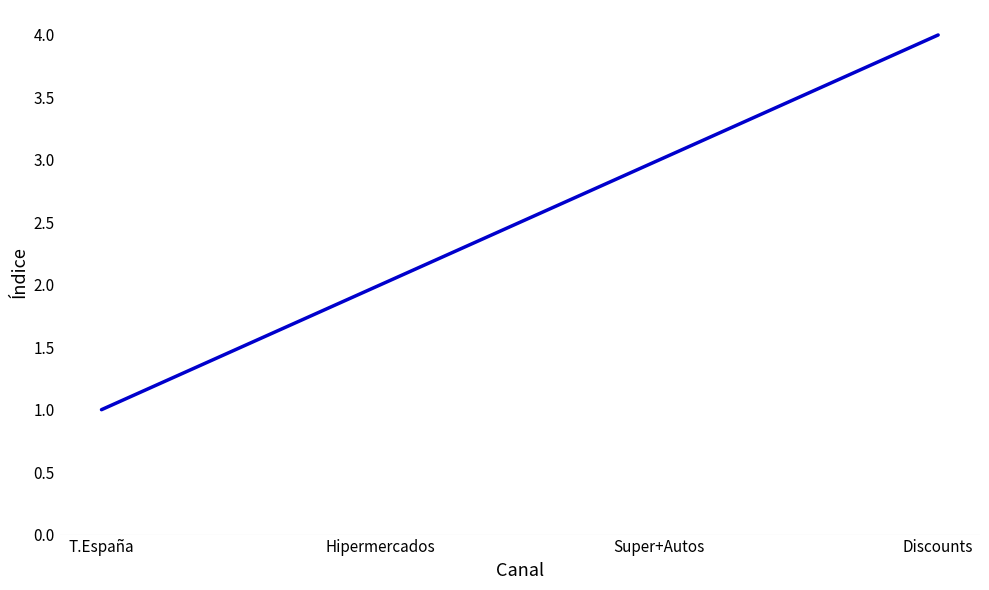

How many distinct data groups are displayed?

1